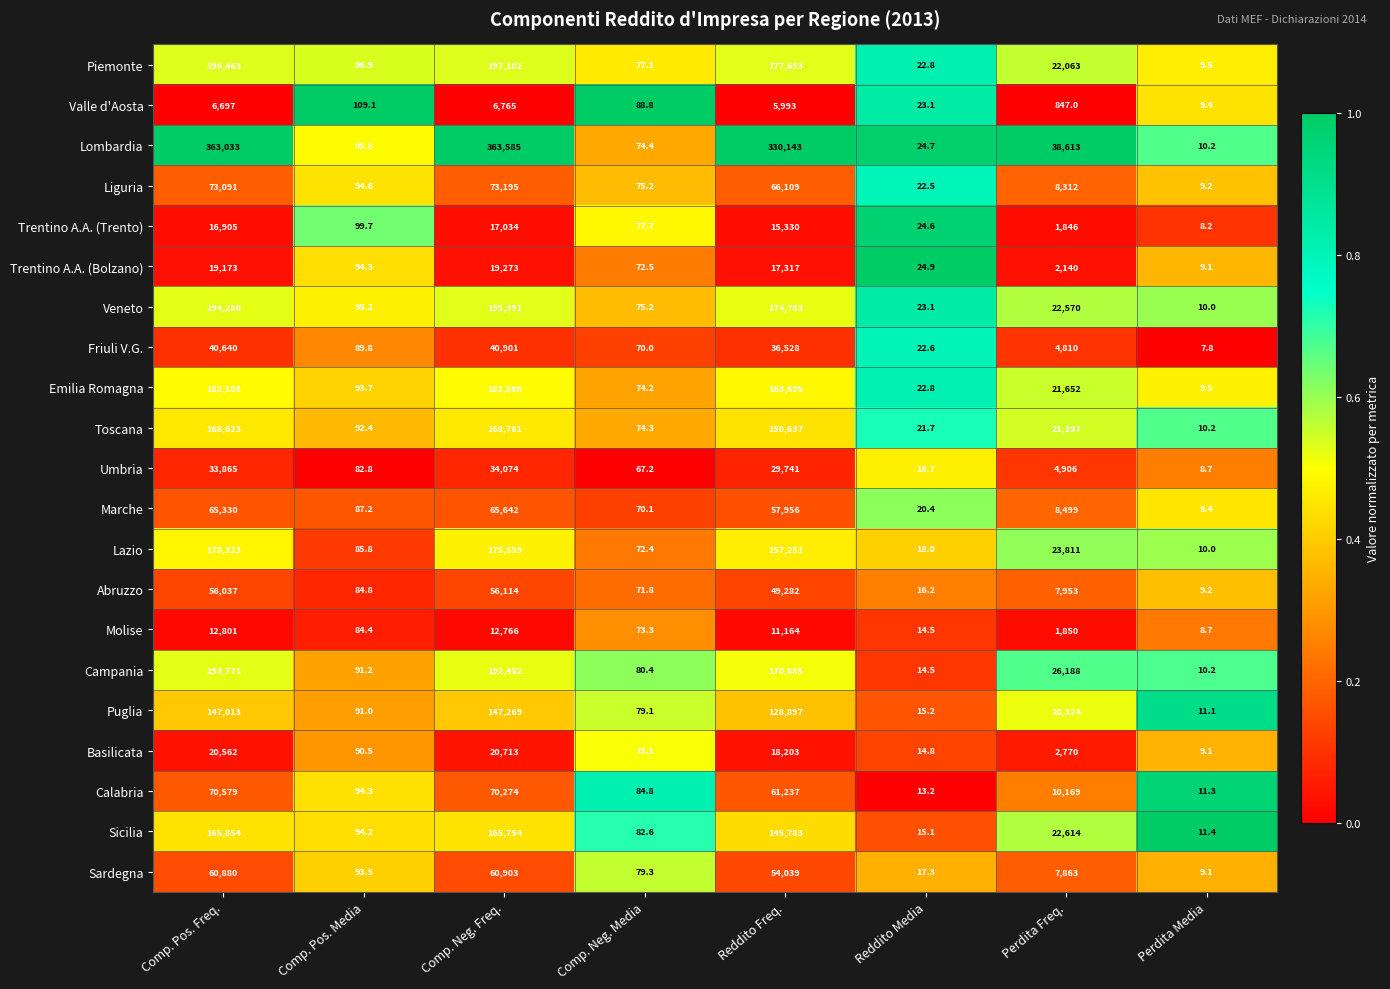

Rank the categories by Valle d'Aosta value from lowest to highest.

Perdita Media, Reddito Media, Comp. Neg. Media, Comp. Pos. Media, Perdita Freq., Reddito Freq., Comp. Pos. Freq., Comp. Neg. Freq.